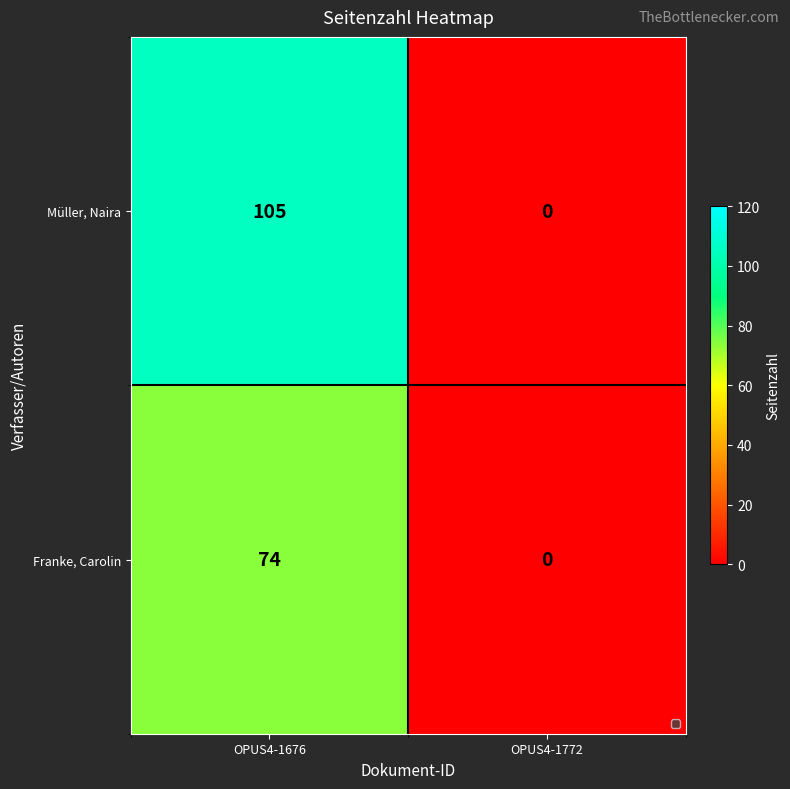

What is the sum of the Müller, Naira values at OPUS4-1772 and OPUS4-1676?

105